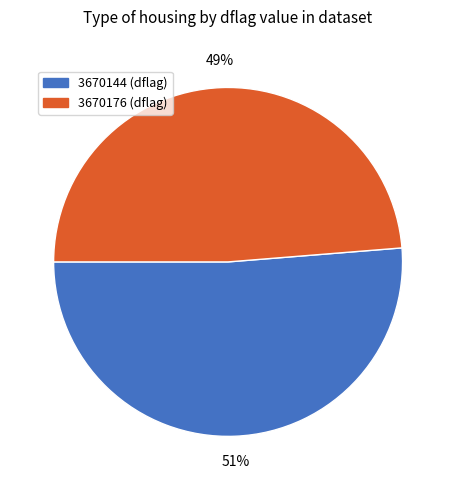

To the nearest percent, what percentage of the pie is 3670144?

51%